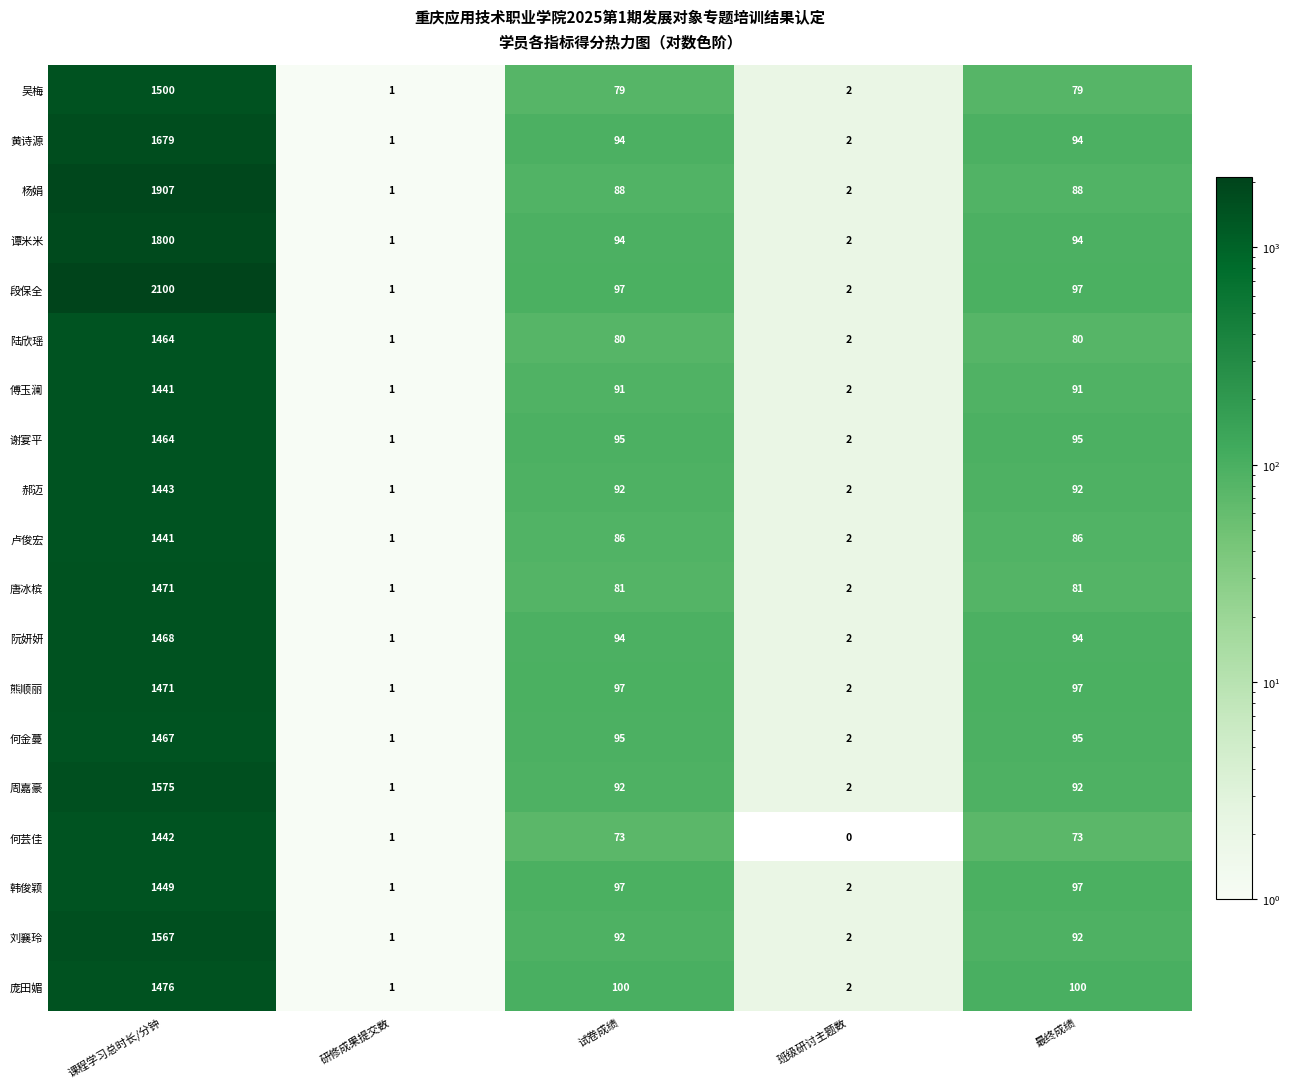

What is the difference between the second highest and second lowest values in the 谭米米 series?

92